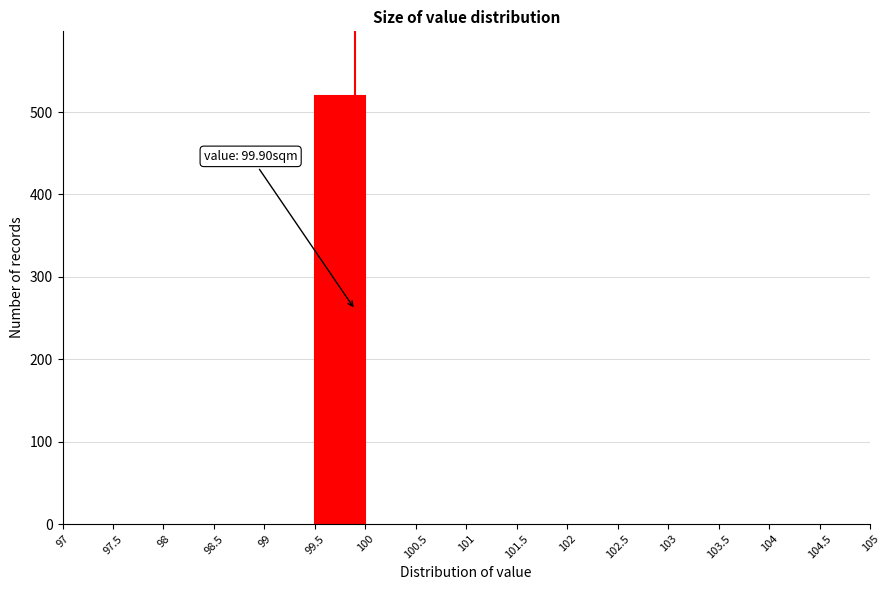

Which range on the x-axis has the tallest bar?

99.5 to 100